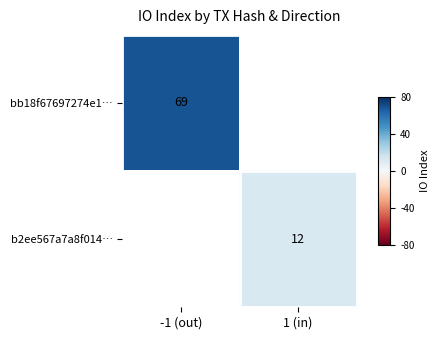

The value of bb18f67697274e1… at -1 (out) is 69. True or false?

True